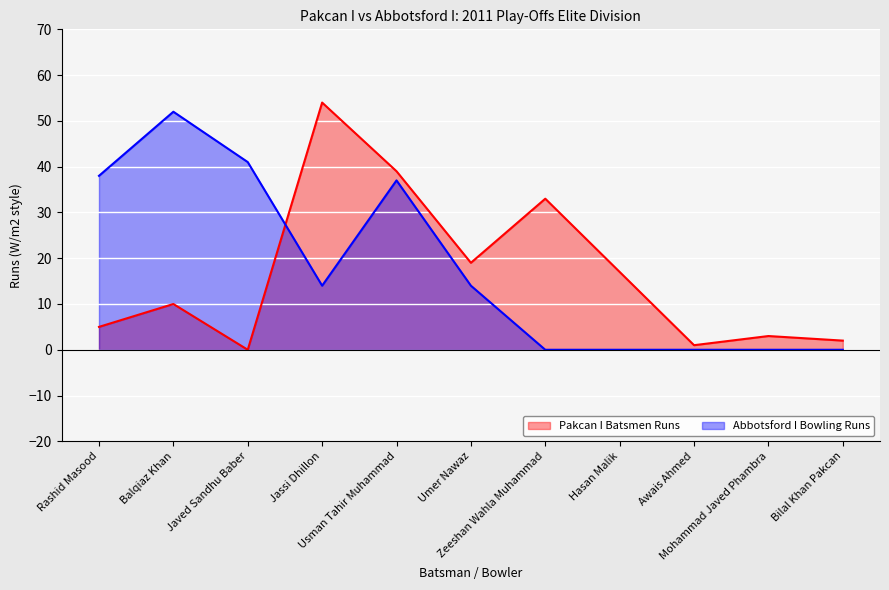

Is the value of Pakcan I Batsmen Runs at Mohammad Javed Phambra greater than the value of Abbotsford I Bowling Runs at Umer Nawaz?

No